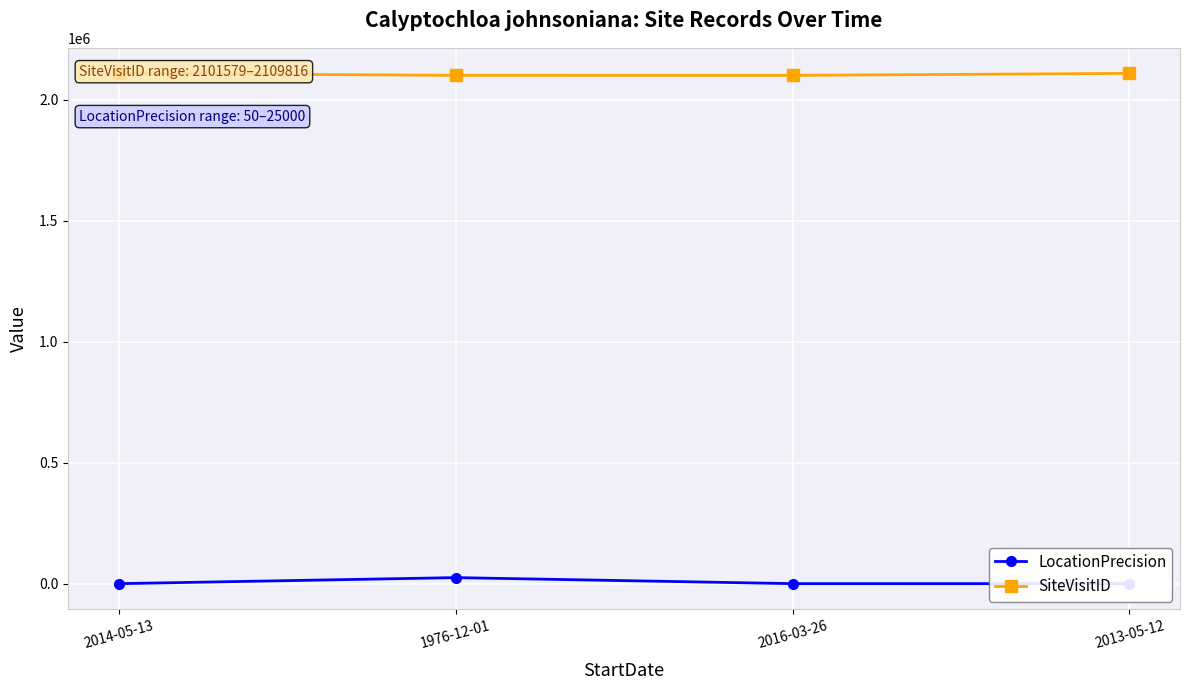

What position from the left is 2014-05-13?

1